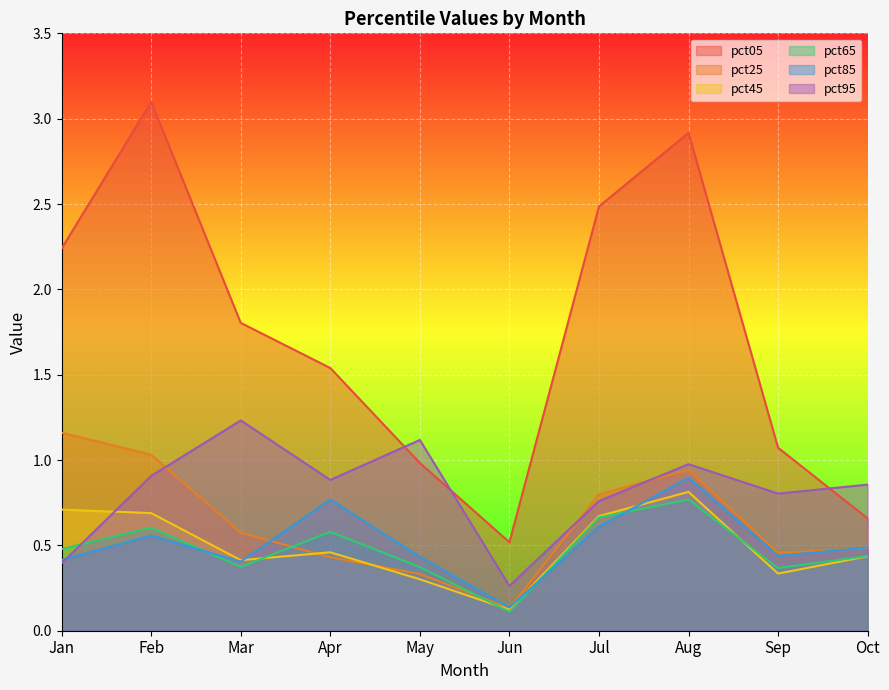

Where is the first local minimum for pct95?

Apr